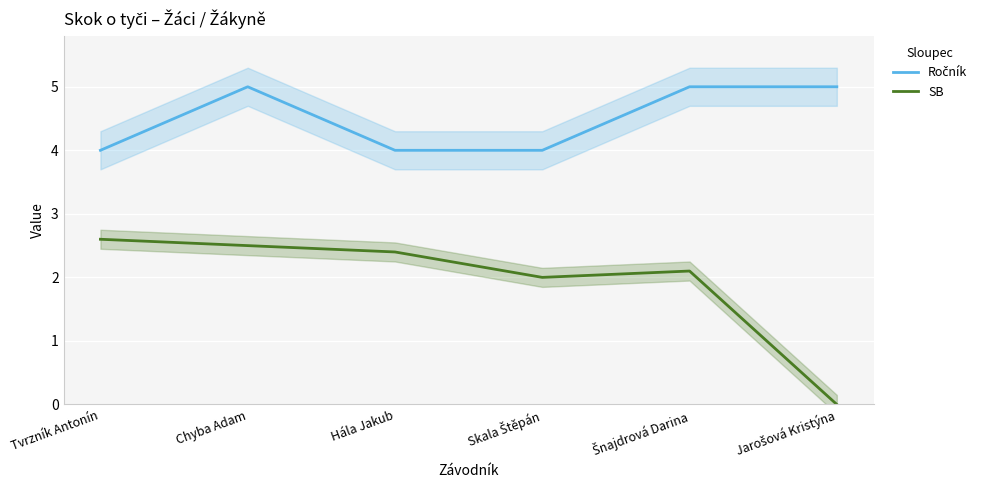

What is the sum of all SB values?

11.6